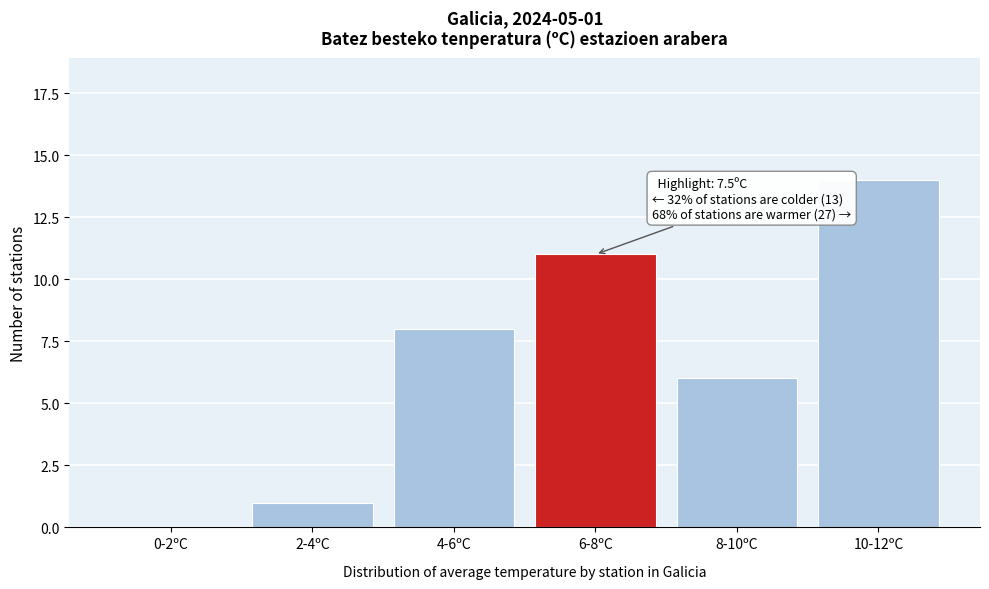

Reading left to right, extract all data points from this chart.

0-2ºC=0	2-4ºC=1	4-6ºC=8	6-8ºC=11	8-10ºC=6	10-12ºC=14